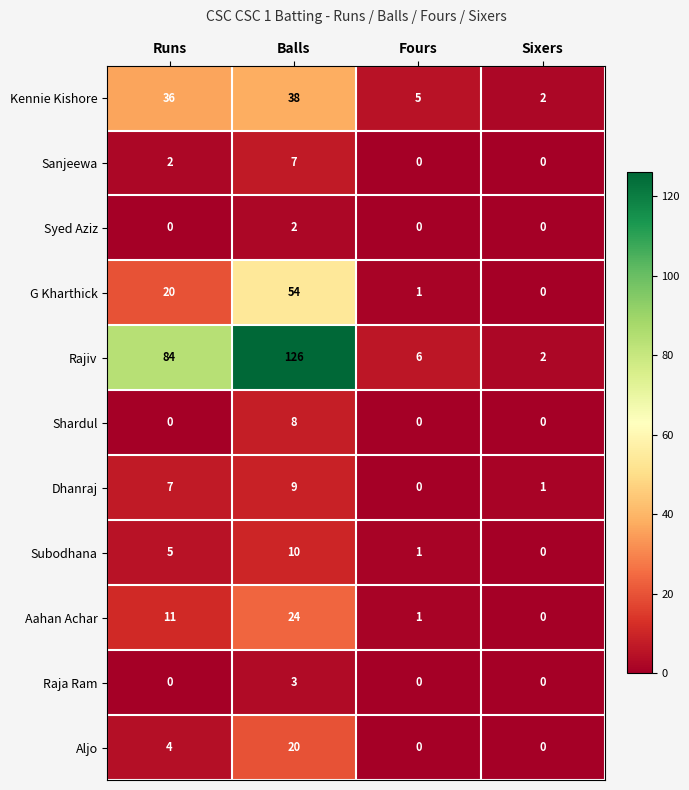

True or false: Rajiv has a value of 142 at Runs.

False